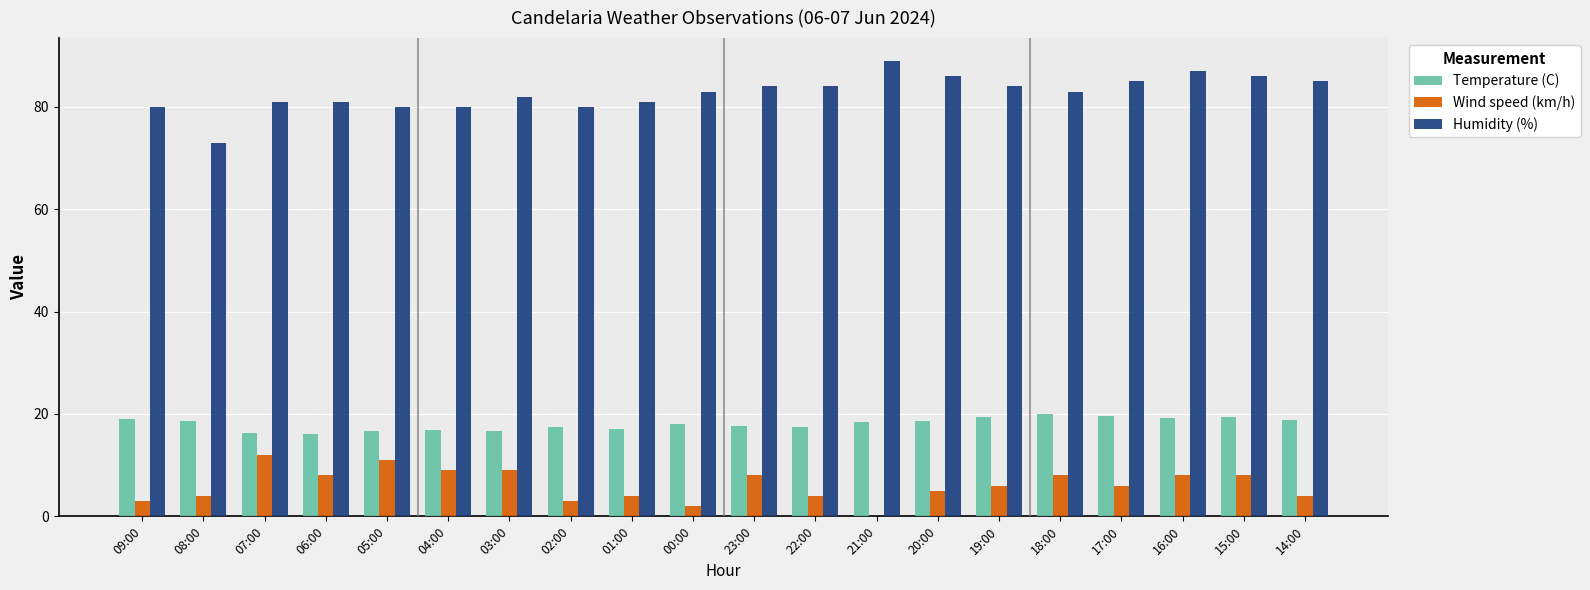

Is it true that Humidity (%) equals 80.0 at 02:00?

True